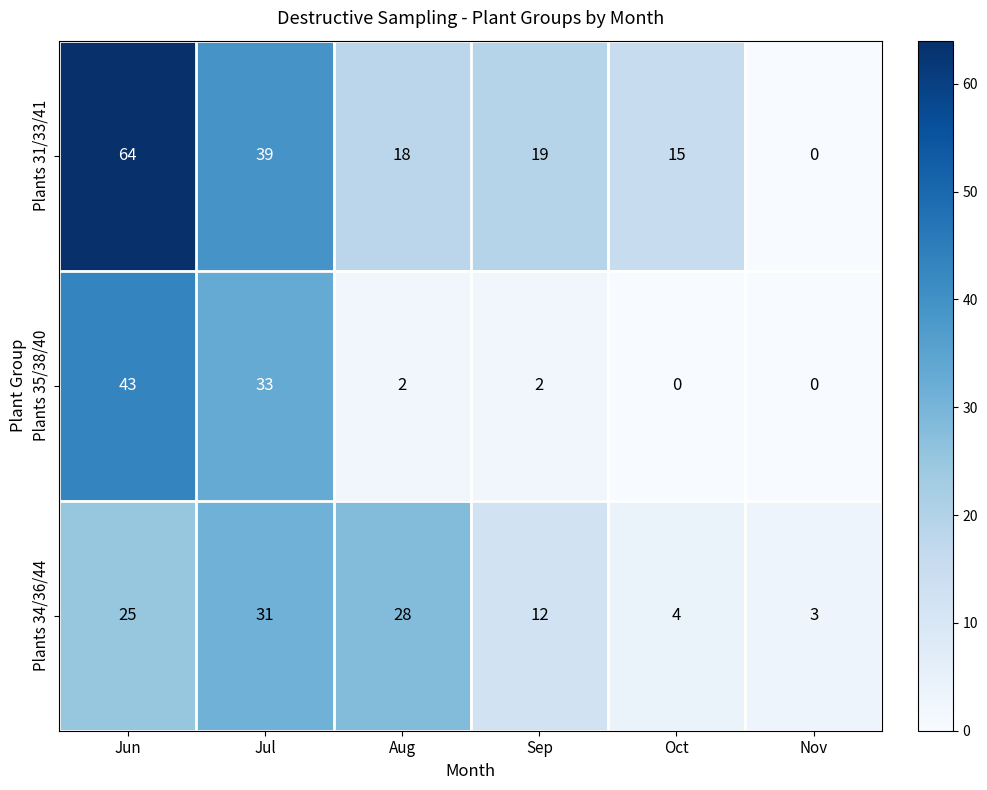

Rank the series by their average value, from lowest to highest.

Plants 35/38/40, Plants 34/36/44, Plants 31/33/41